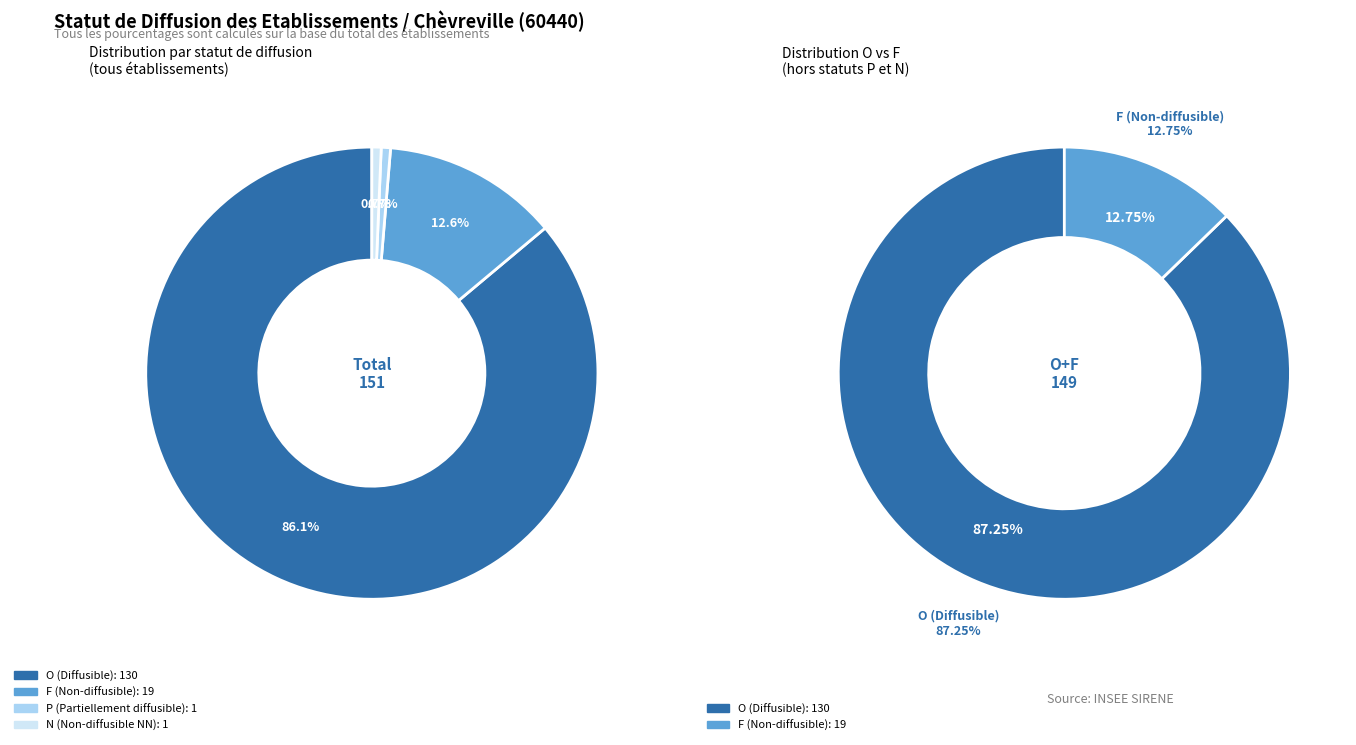

To the nearest percent, what portion does P represent?

1%